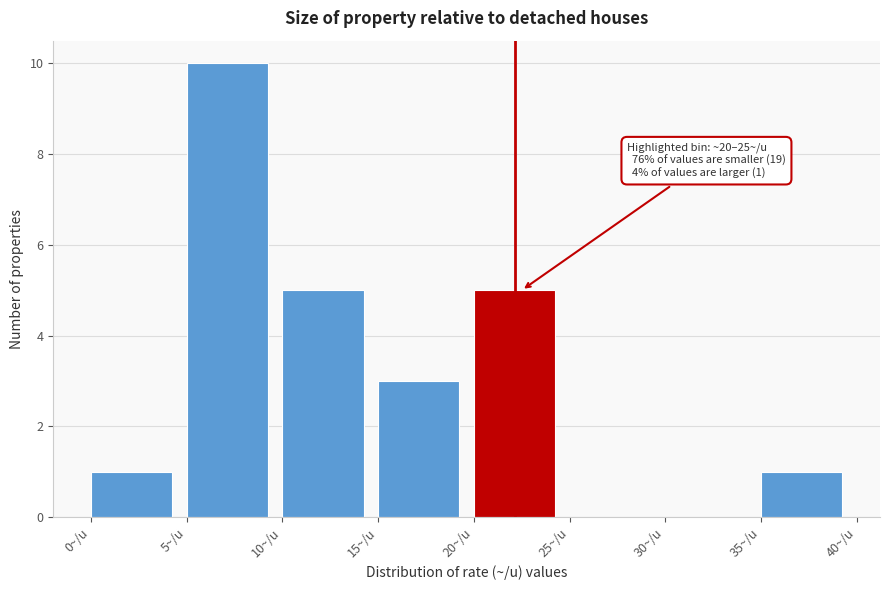

Over which range of the x-axis is the bar tallest?

5 to 10